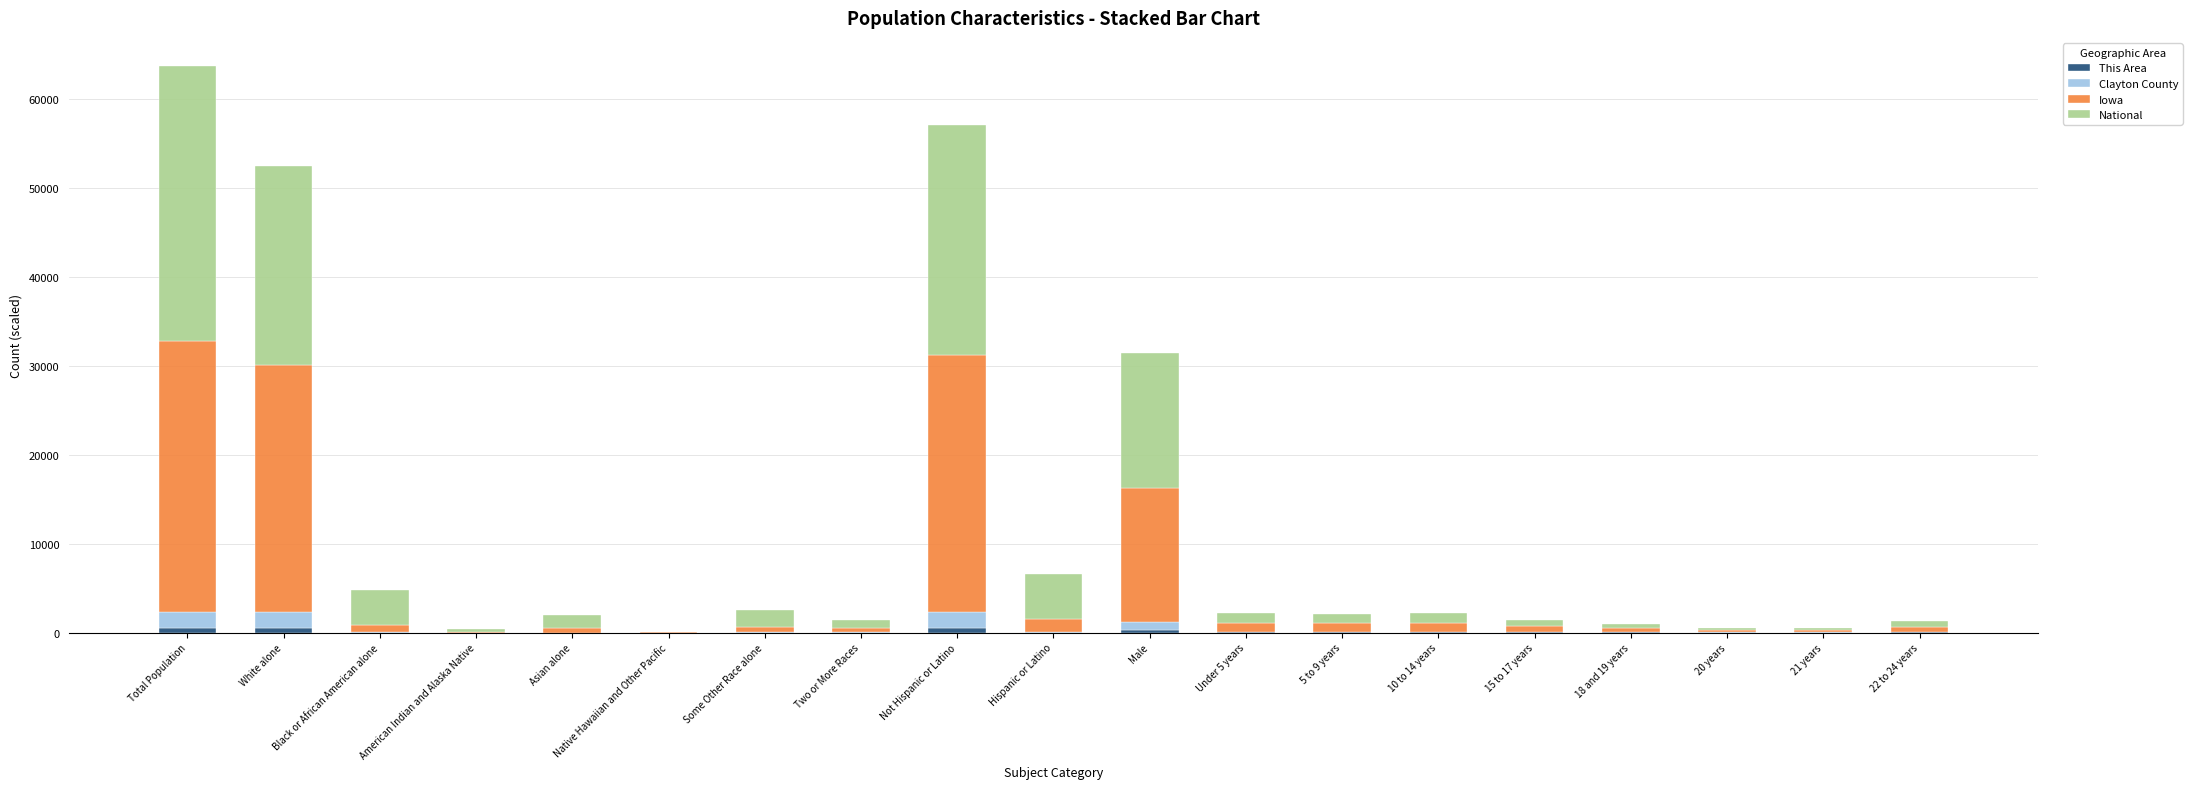

How many data points does each series have?

19